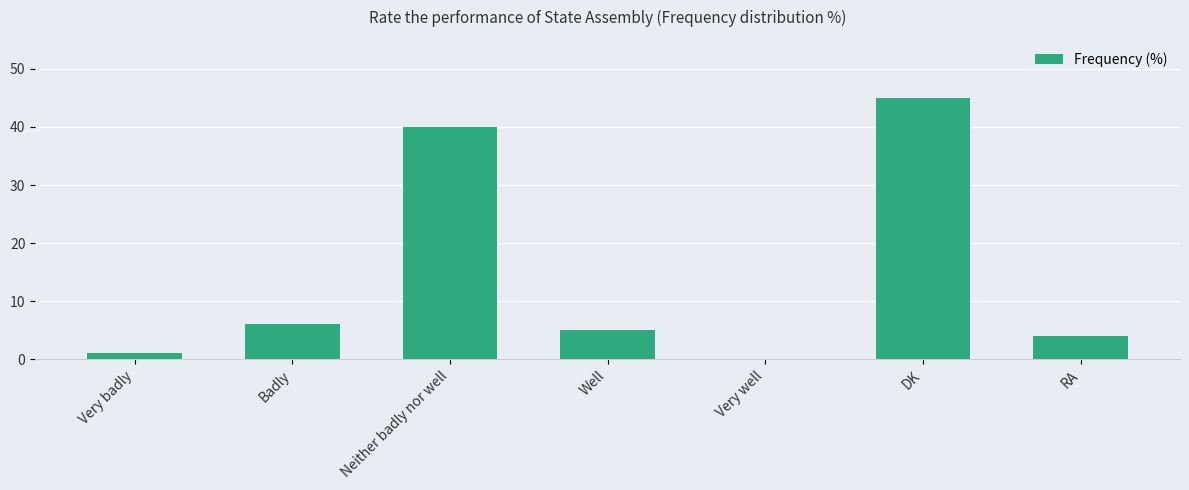

Is it true that the value at RA is 2?

False